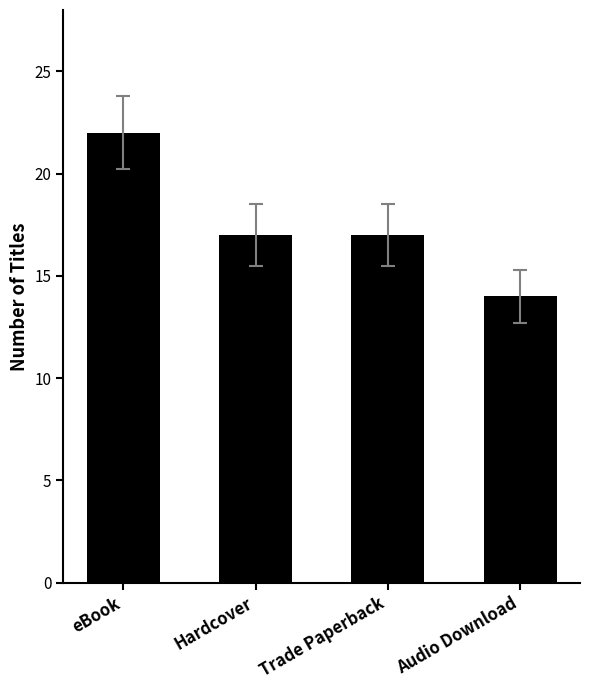

Is it true that the value at Audio Download is 5?

False